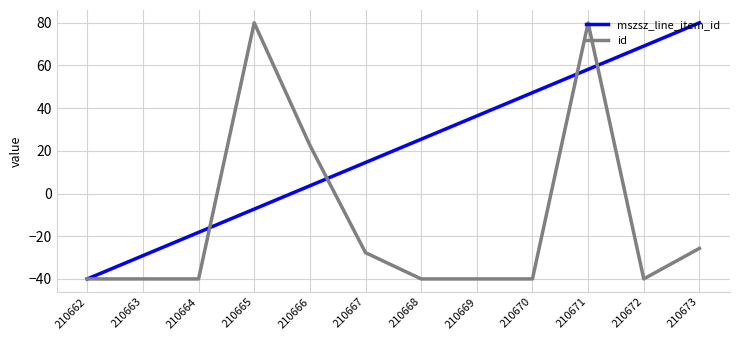

What is the spread (max minus min) of values at 210671?

21.7